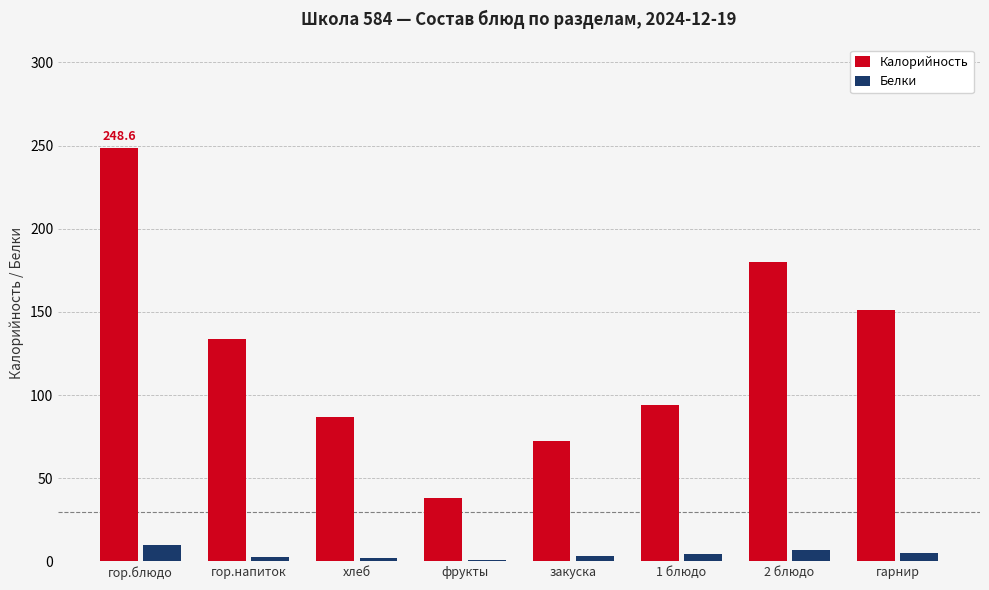

What is the highest value of the Белки series?

10.1